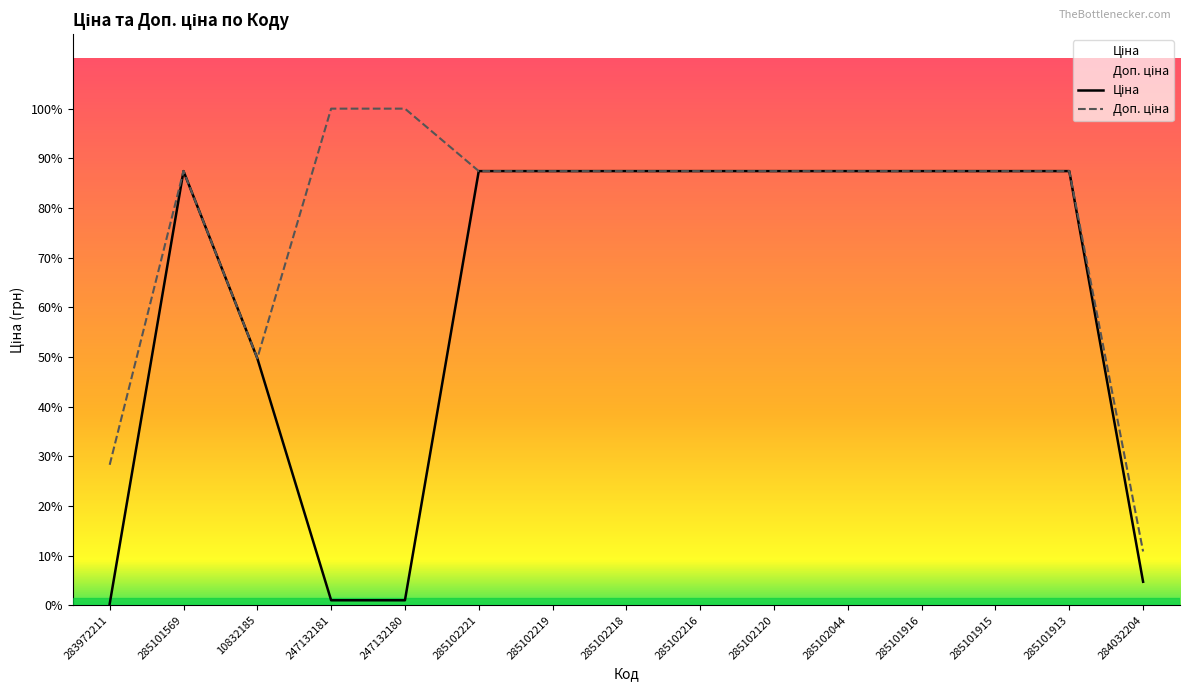

At which label does Доп. ціна reach its peak?

247132181